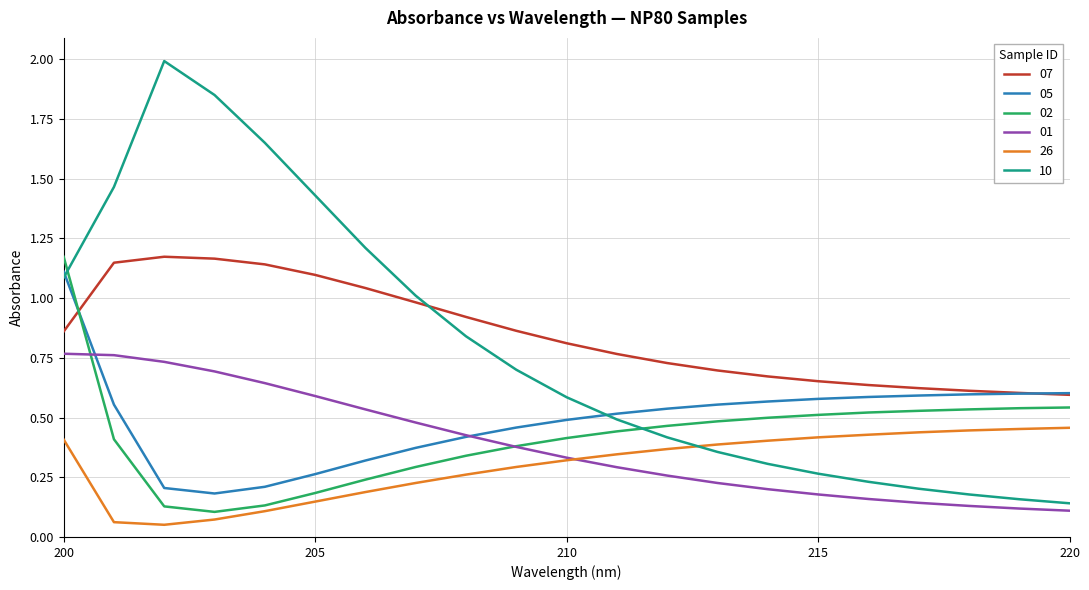

How many 01 values are between 0 and 1?

21